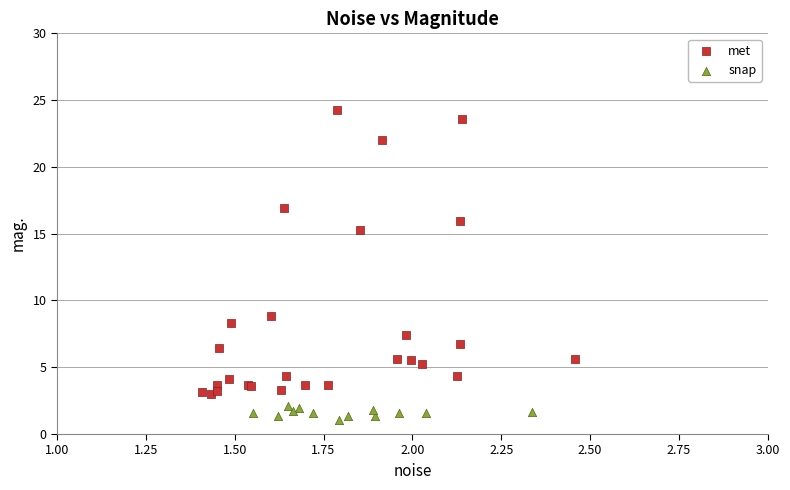

Which series reaches the maximum Y coordinate?

met